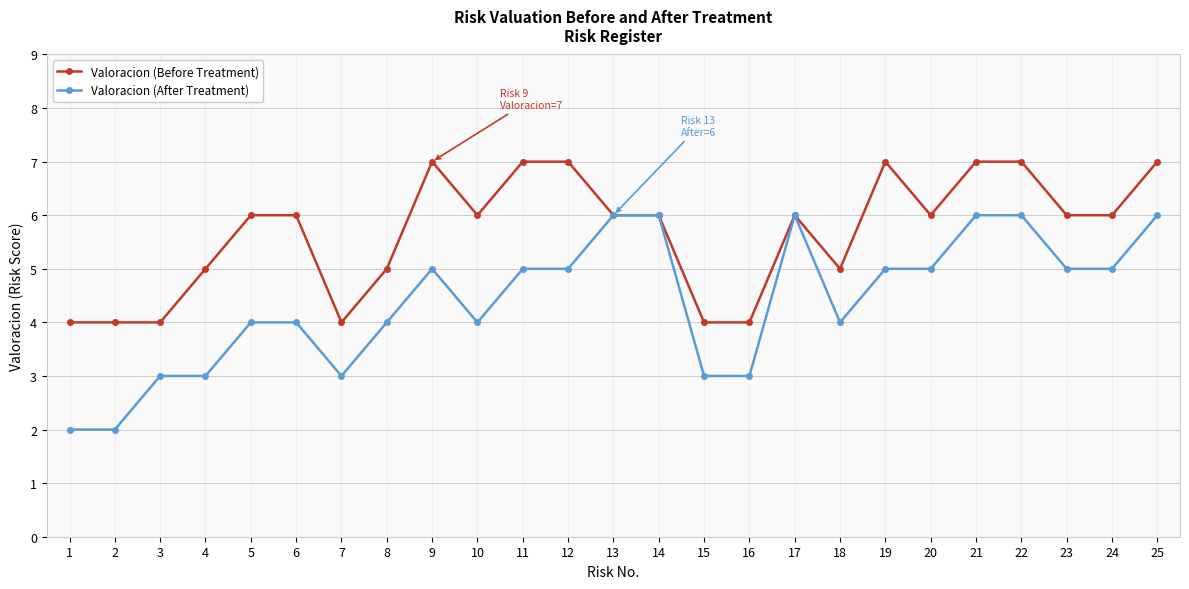

Rank the series at 1 from highest to lowest value.

Valoracion (Before Treatment), Valoracion (After Treatment)